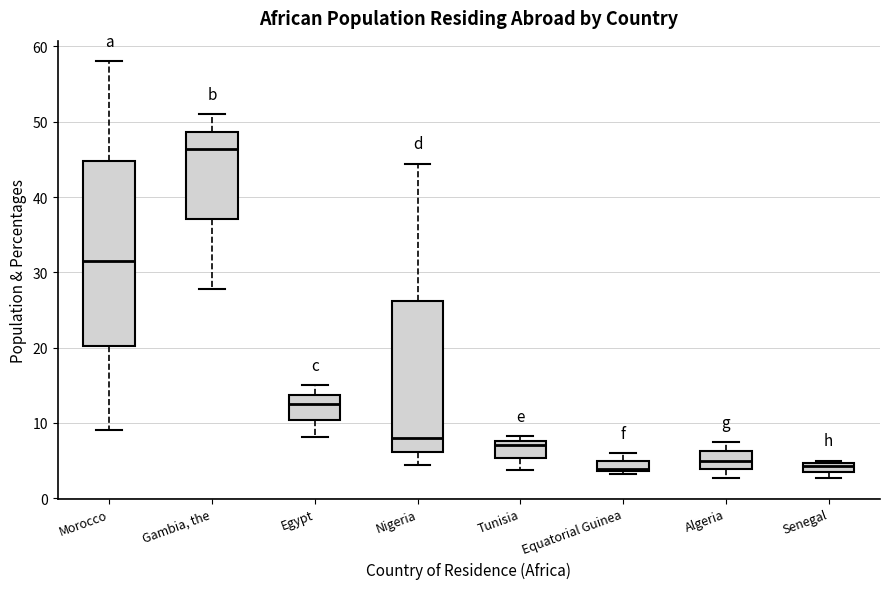

Where is the upper edge of the box for Senegal on the y-axis? The values are not printed on the chart, so give them approximately, as read against the axis.

5